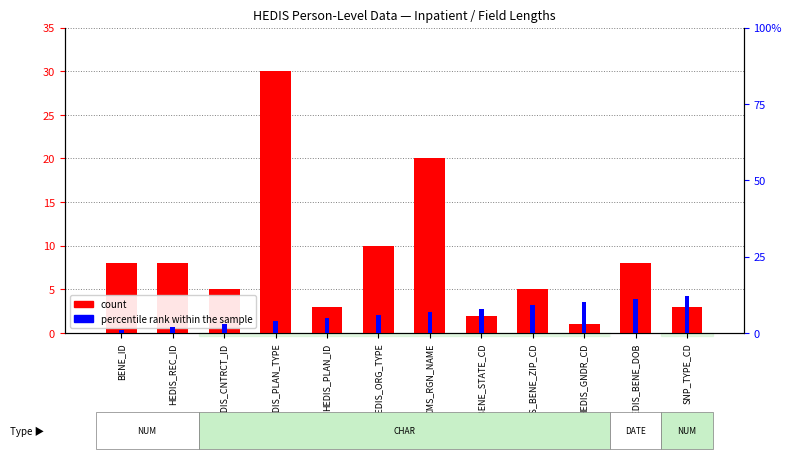

Rank the series by their maximum value, from lowest to highest.

percentile rank within the sample, count